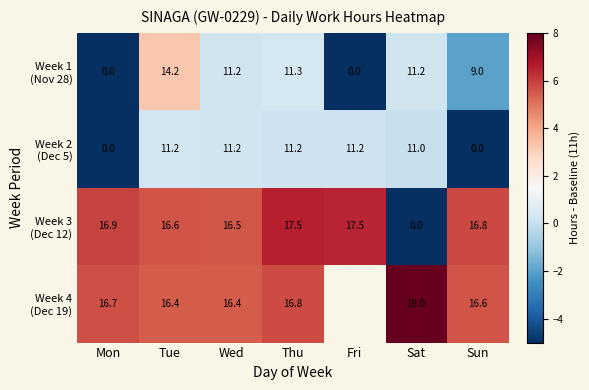

What is the total value across all series at Mon?

33.6